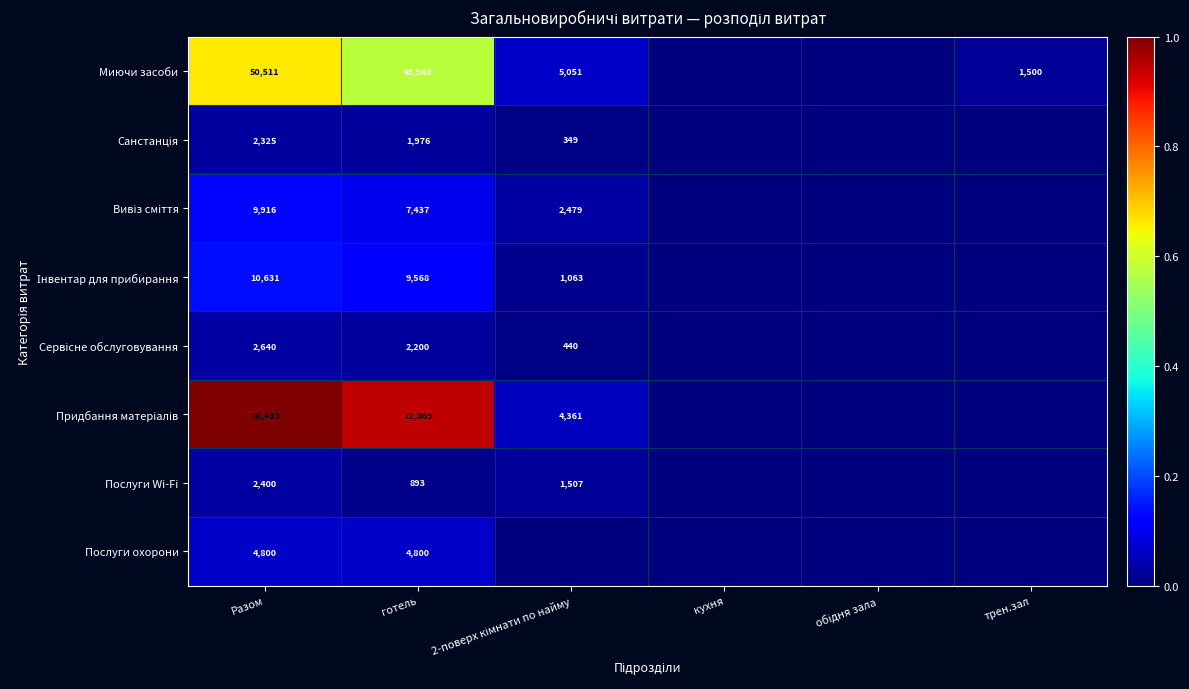

Rank the series at кухня from lowest to highest value.

Миючи засоби, Санстанція, Вивіз сміття, Інвентар для прибирання, Сервісне обслуговування, Придбання матеріалів, Послуги Wi-Fi, Послуги охорони